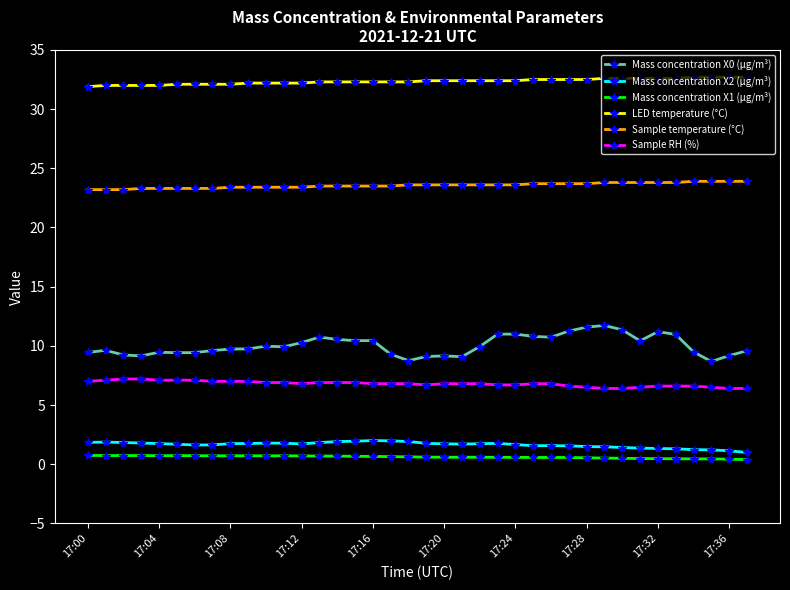

What is the value of the Sample temperature (°C) point at the 19th from the left?

23.6